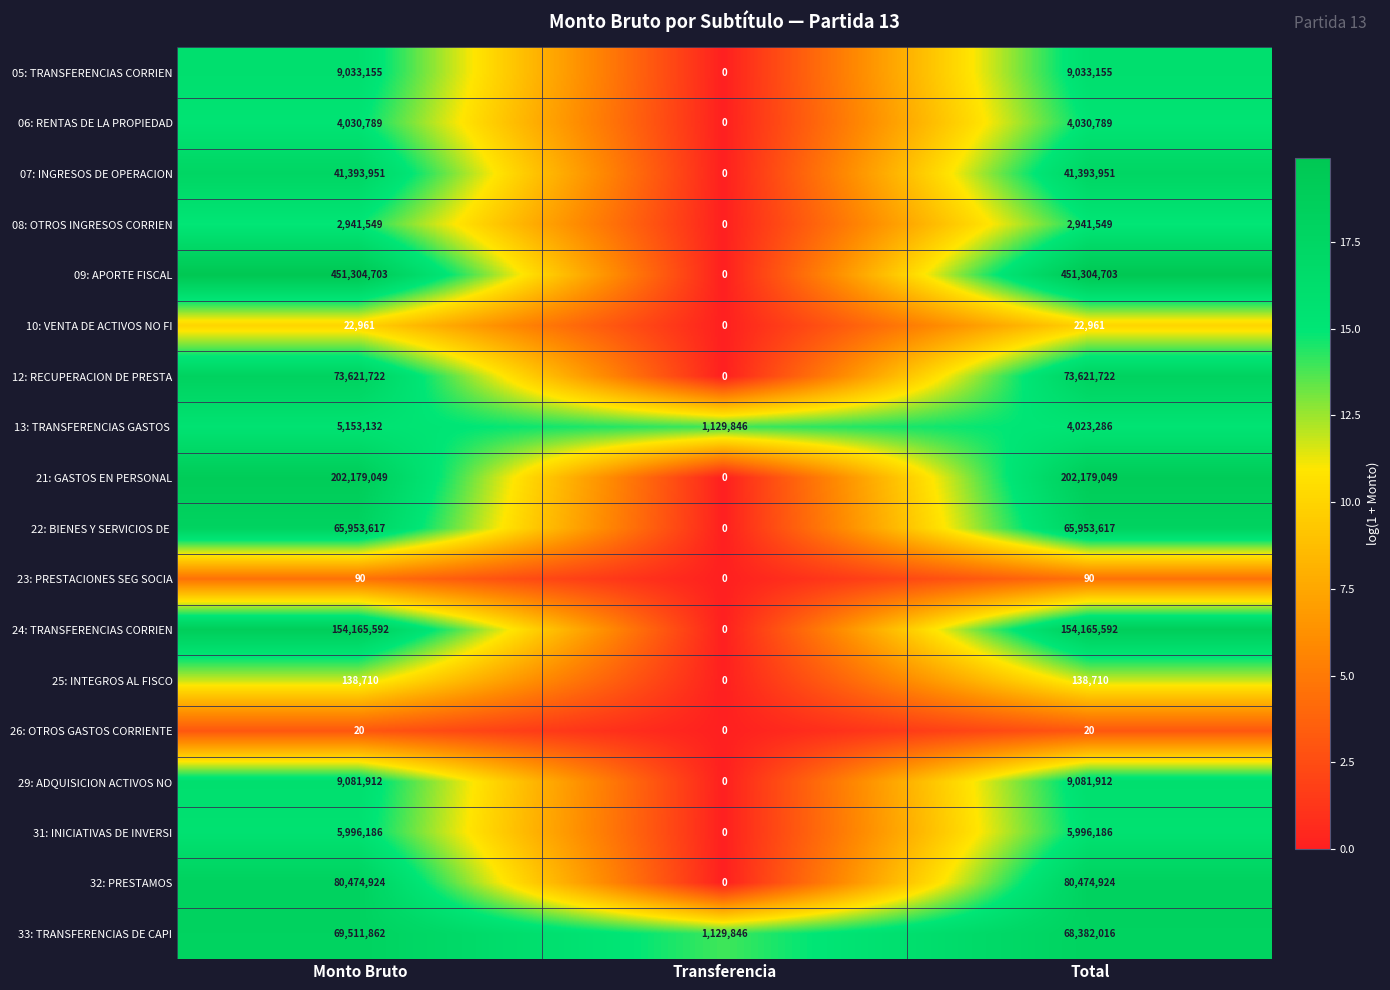

At how many categories does at least one series exceed 18?

3